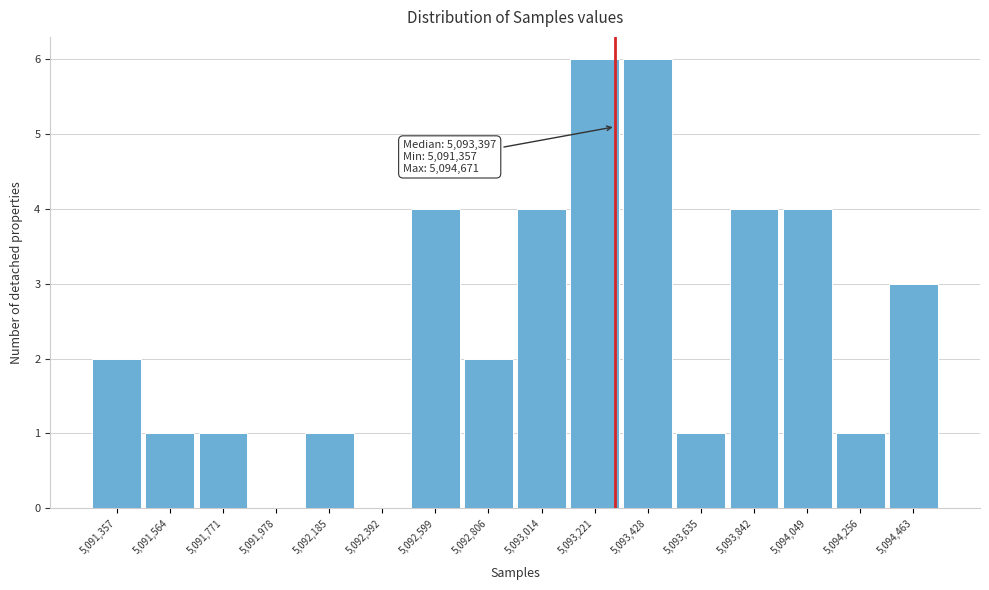

Reading right to left, extract all data points from this chart.

5,094,463=3	5,094,256=1	5,094,049=4	5,093,842=4	5,093,635=1	5,093,428=6	5,093,221=6	5,093,014=4	5,092,806=2	5,092,599=4	5,092,392=0	5,092,185=1	5,091,978=0	5,091,771=1	5,091,564=1	5,091,357=2